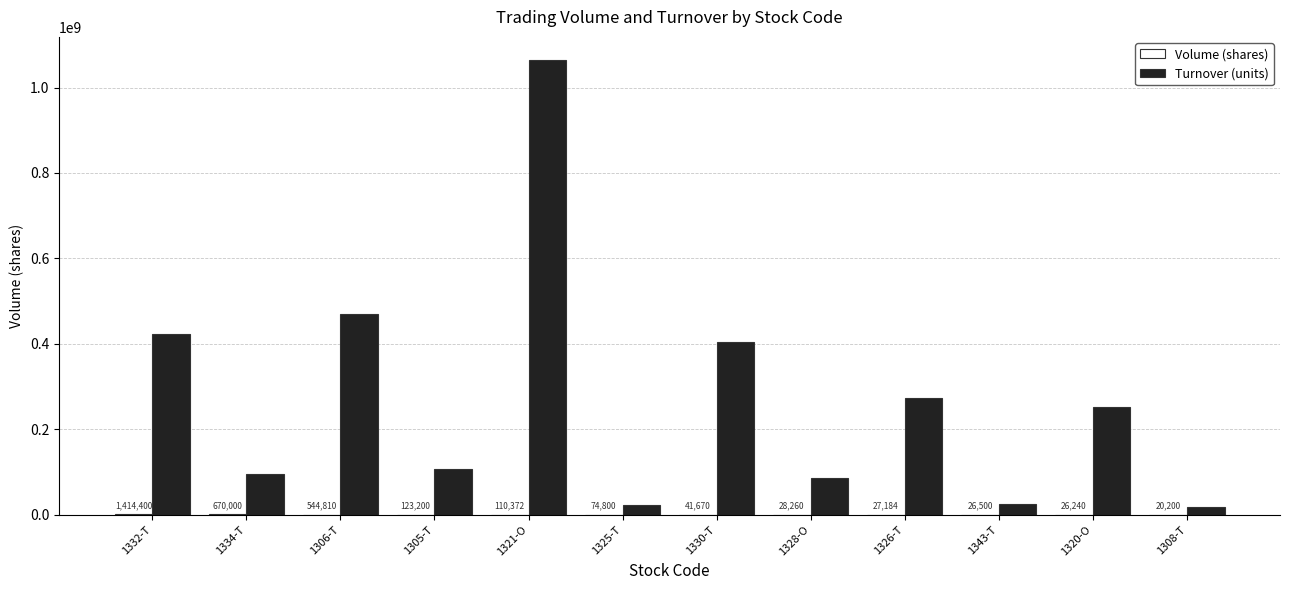

What is the sum of the Turnover (units) values at 1326-T and 1334-T?

368782370